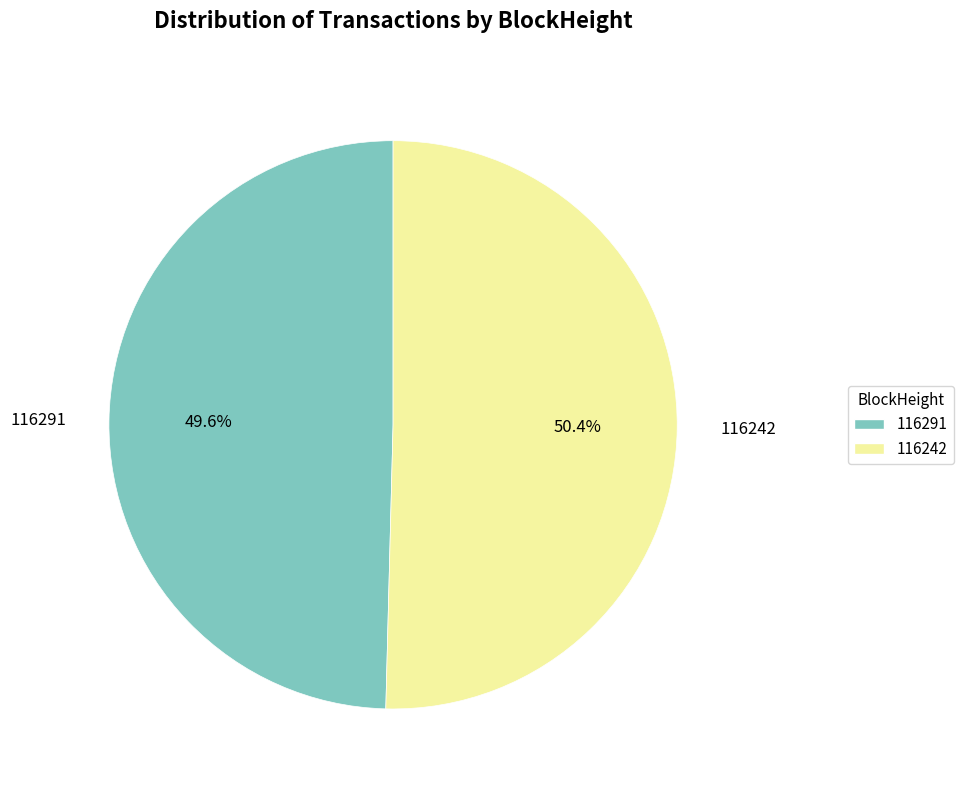

Count the number of slices in the pie.

2